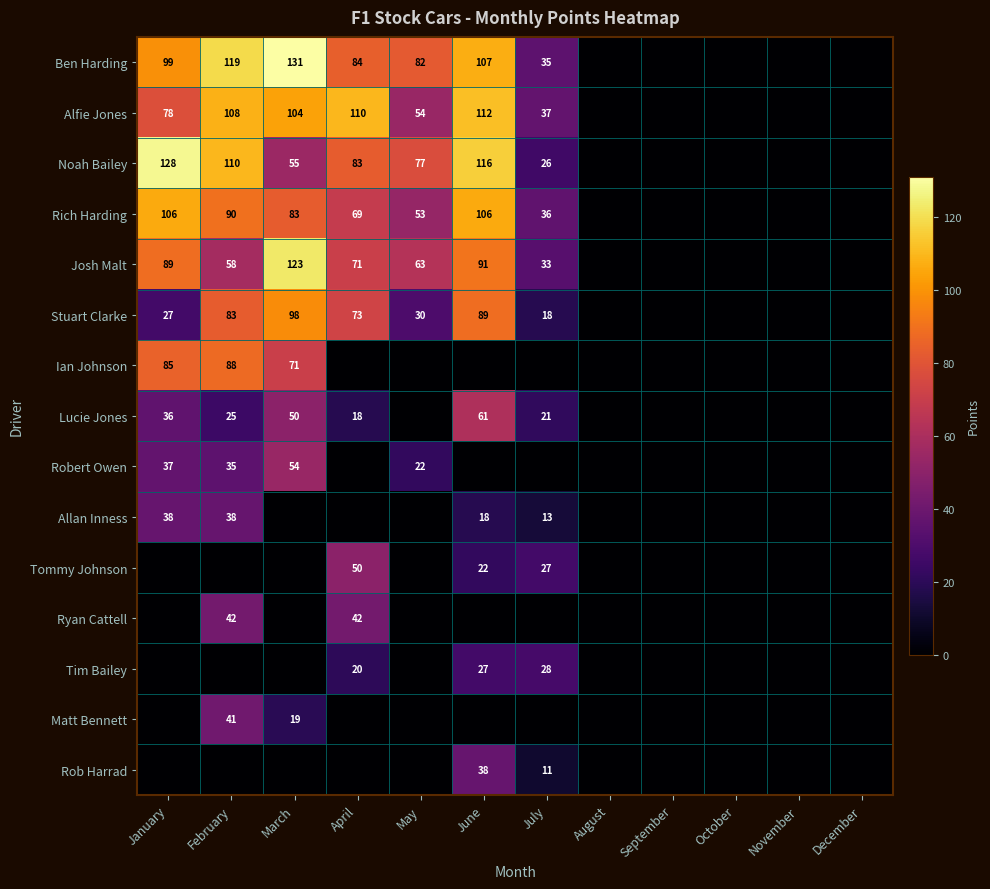

The value of Allan Inness at February is 10. True or false?

False